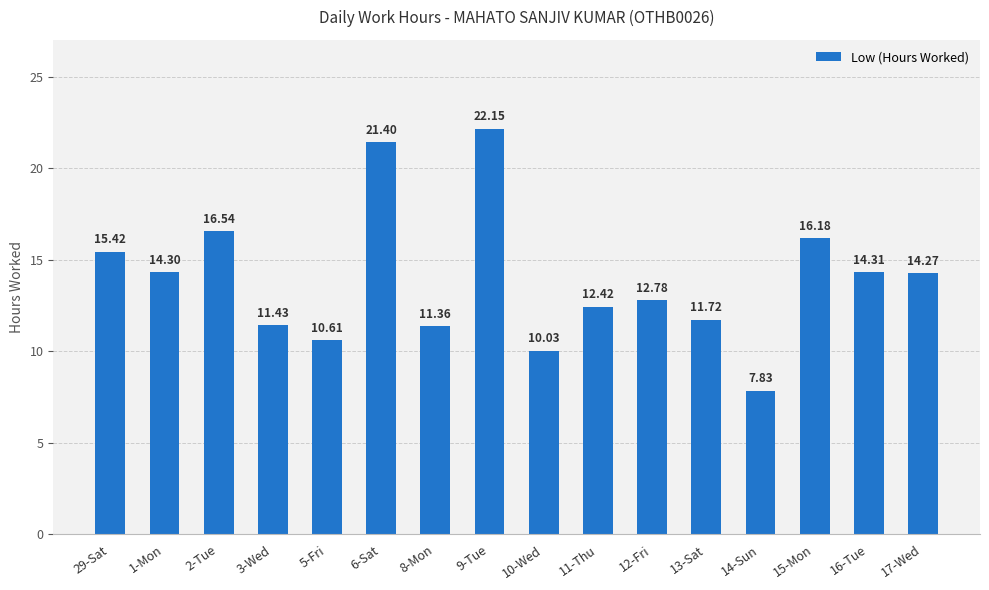

Rank the categories by value from lowest to highest.

14-Sun, 10-Wed, 5-Fri, 8-Mon, 3-Wed, 13-Sat, 11-Thu, 12-Fri, 17-Wed, 1-Mon, 16-Tue, 29-Sat, 15-Mon, 2-Tue, 6-Sat, 9-Tue